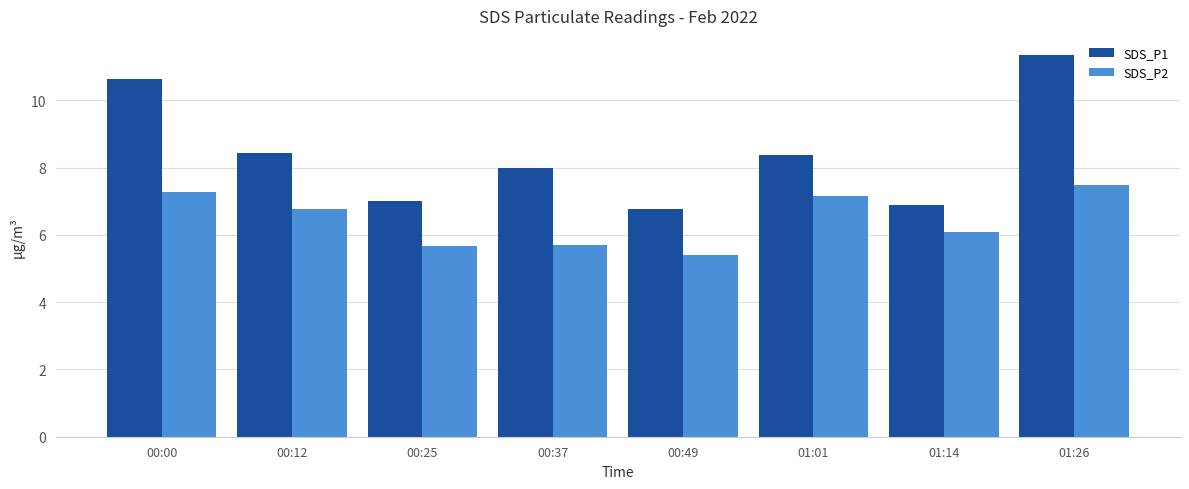

At which label does SDS_P1 reach its minimum?

00:49